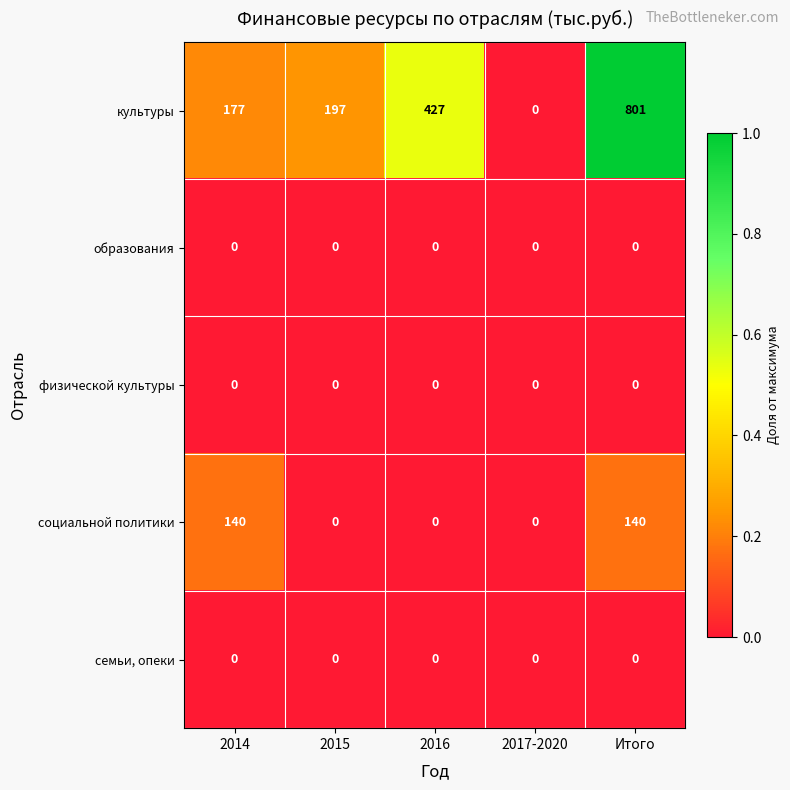

What is the sum of the социальной политики values at 2015 and Итого?

140